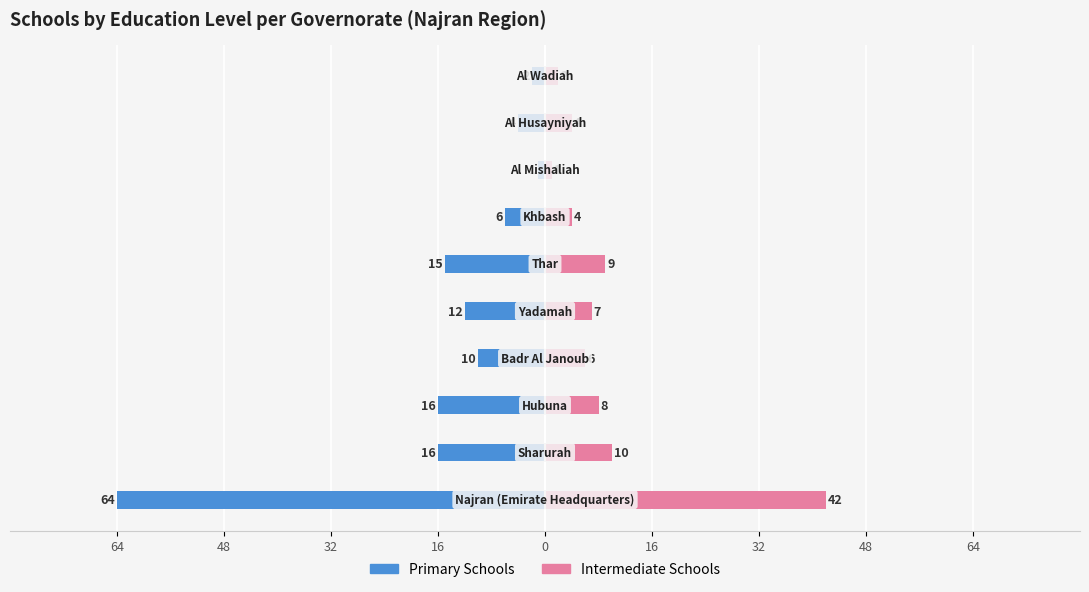

Reading left to right, transcribe all the data shown in this chart.

Primary Schools: -64	-16	-16	-10	-12	-15	-6	-1	-4	-2
Intermediate Schools: 42	10	8	6	7	9	4	1	4	2